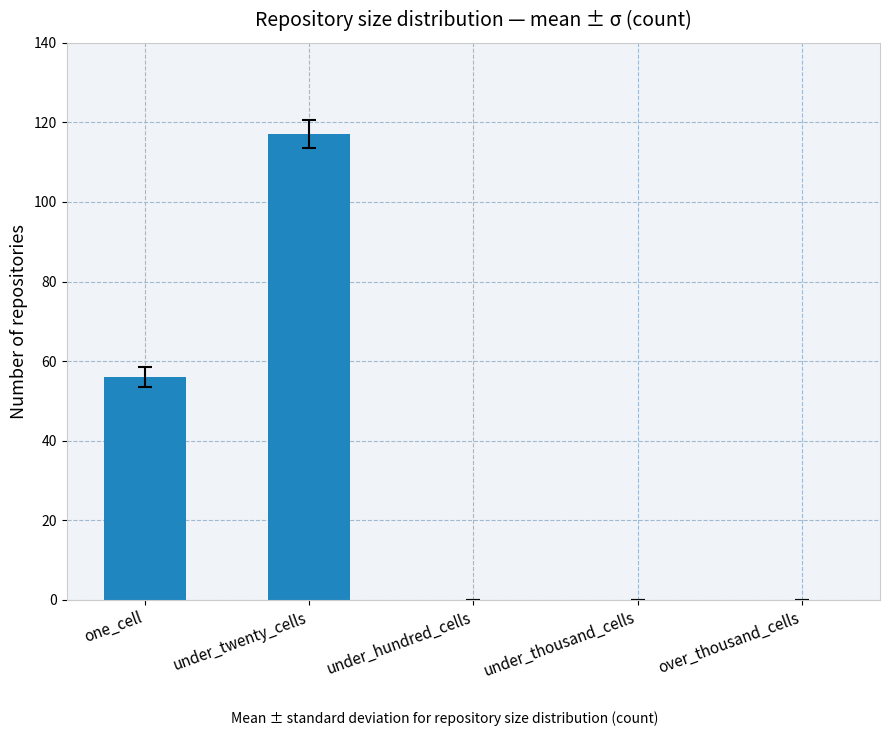

What is the sum of all values?

173.2